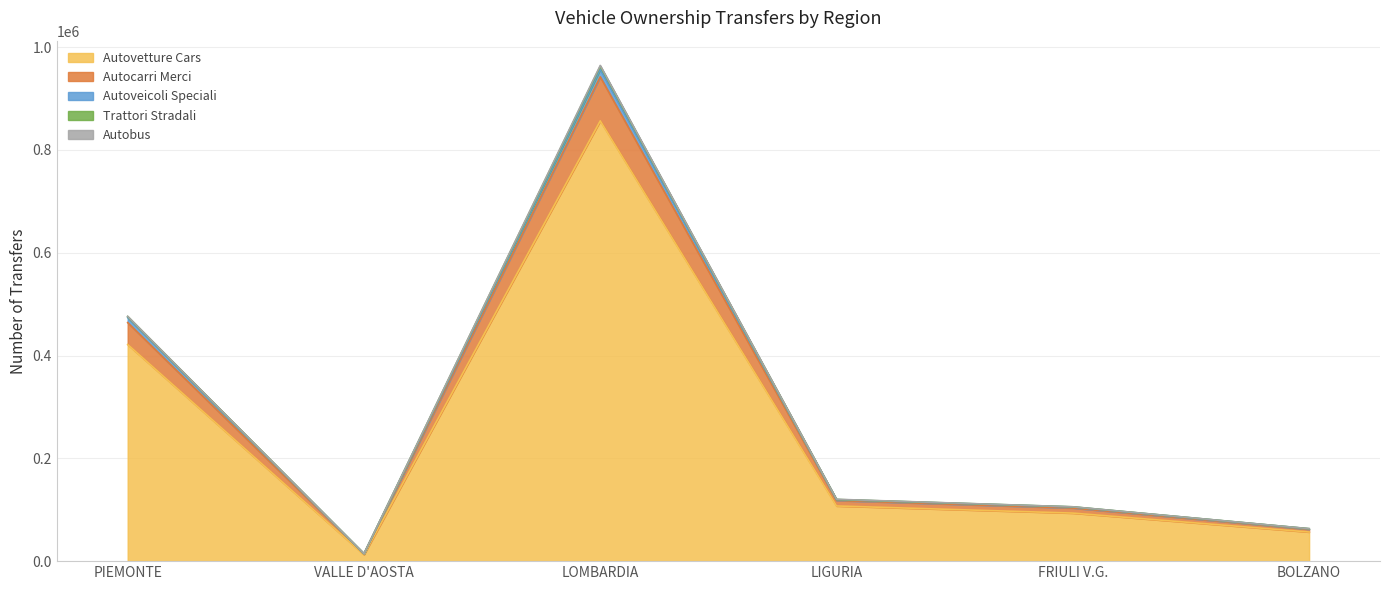

At which category is the sum across all series the highest?

LOMBARDIA